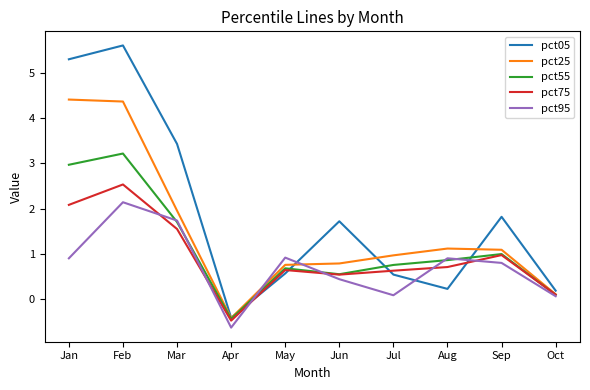

Where does the pct95 series first go above 0?

Jan